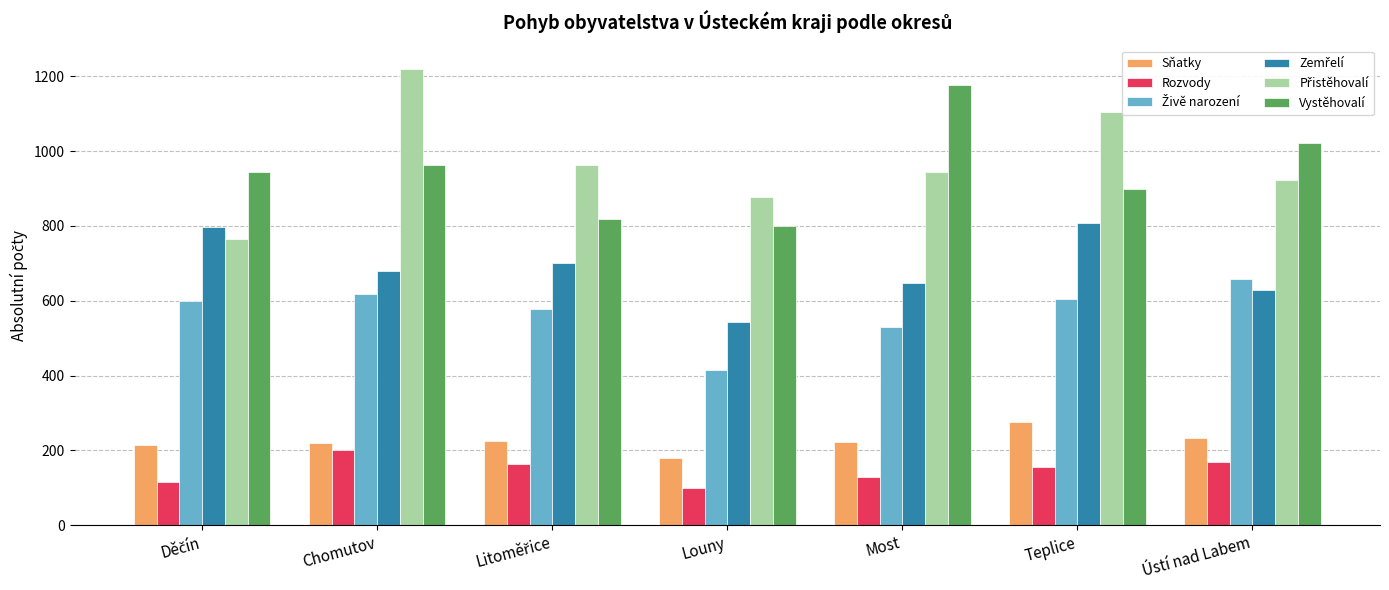

At which label does Rozvody reach its peak?

Chomutov